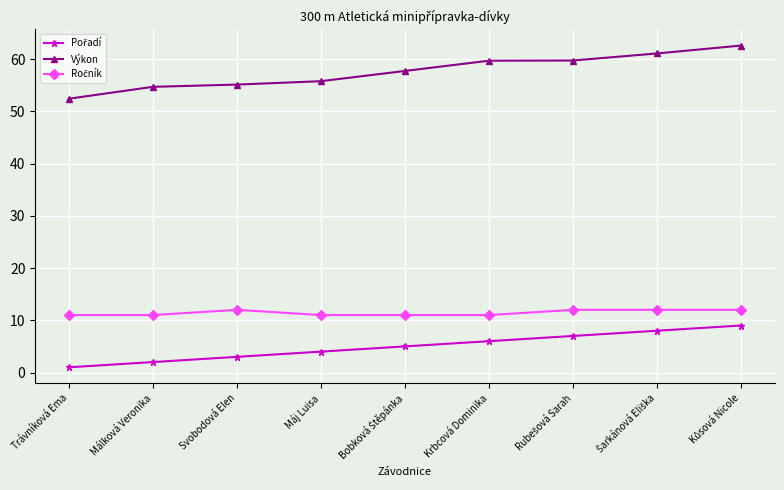

Which series has the largest total across all categories?

Výkon